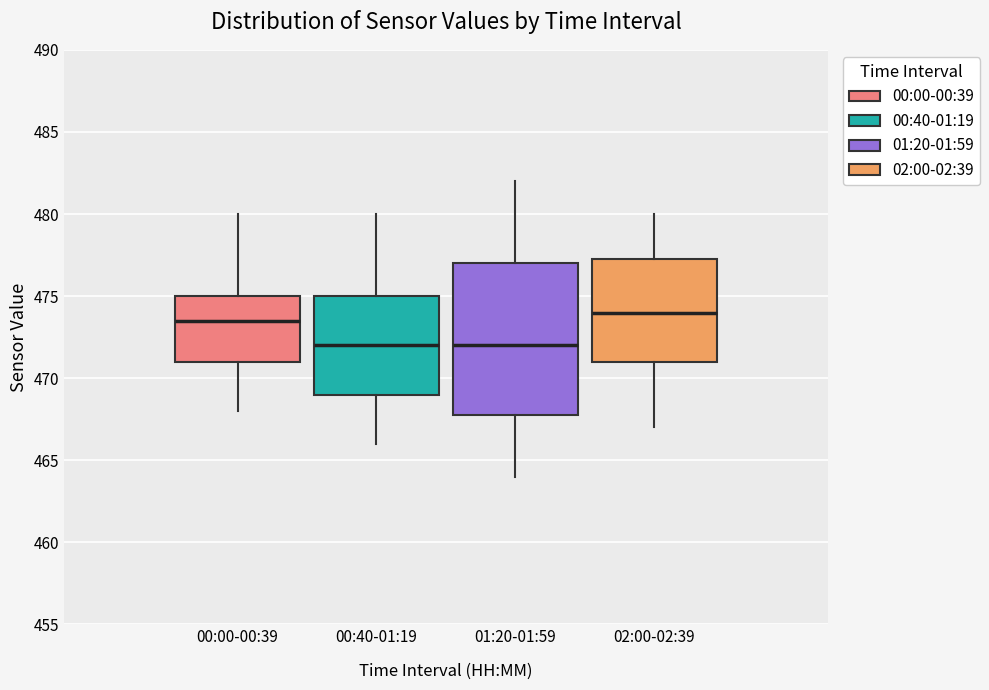

Which box has the highest median line?

02:00-02:39